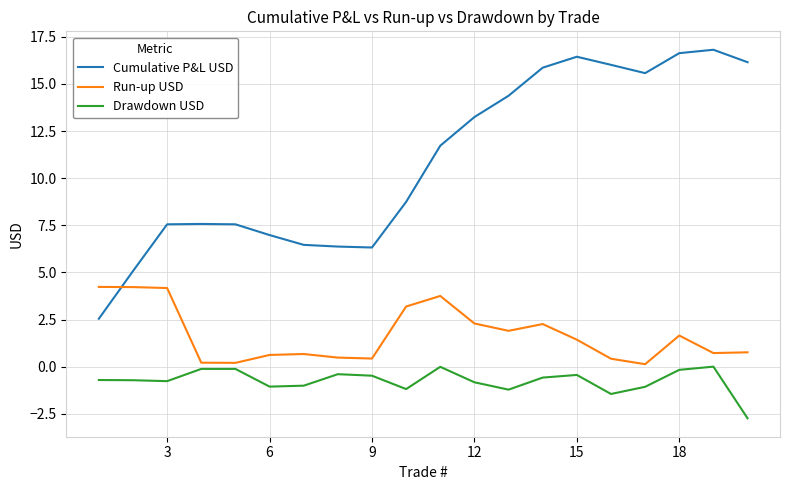

What is the maximum value shown in the chart?

16.8